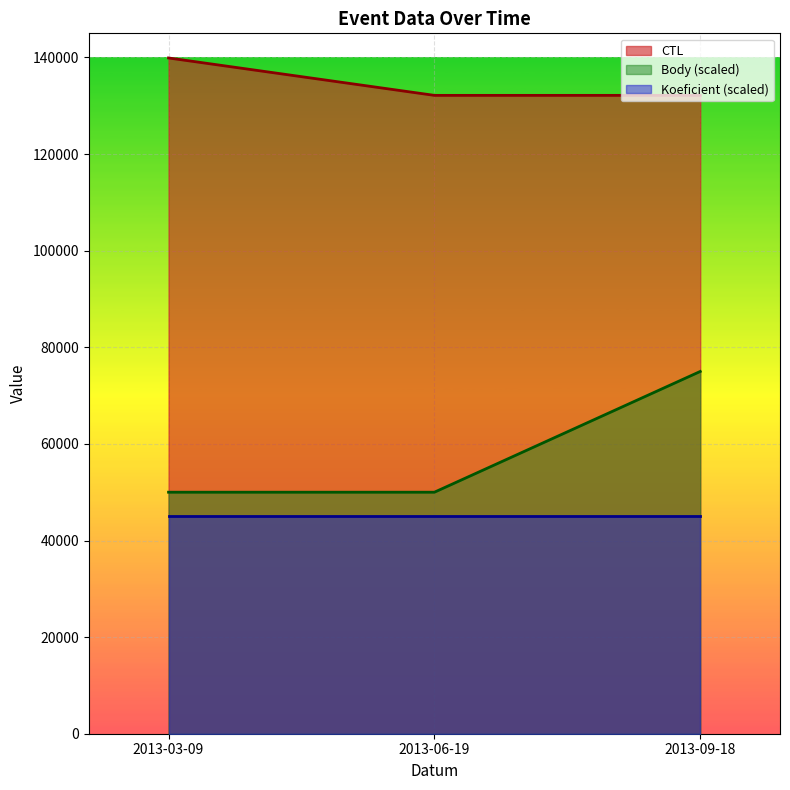

At 2013-09-18, list the series in order from smallest to largest.

Koeficient (scaled), Body (scaled), CTL